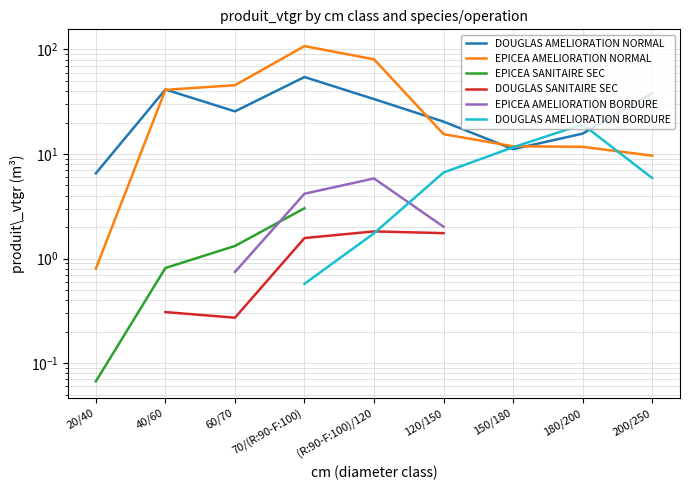

True or false: EPICEA AMELIORATION BORDURE has more than 0 interior local peaks.

True